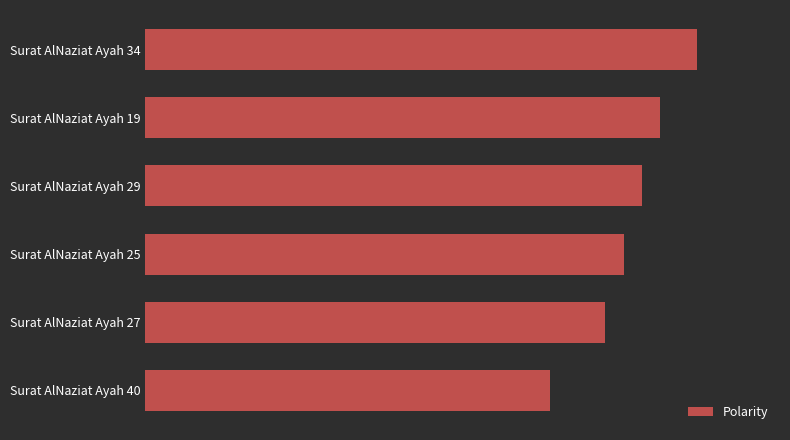

Rank the categories by value from lowest to highest.

Surat AlNaziat Ayah 40, Surat AlNaziat Ayah 27, Surat AlNaziat Ayah 25, Surat AlNaziat Ayah 29, Surat AlNaziat Ayah 19, Surat AlNaziat Ayah 34